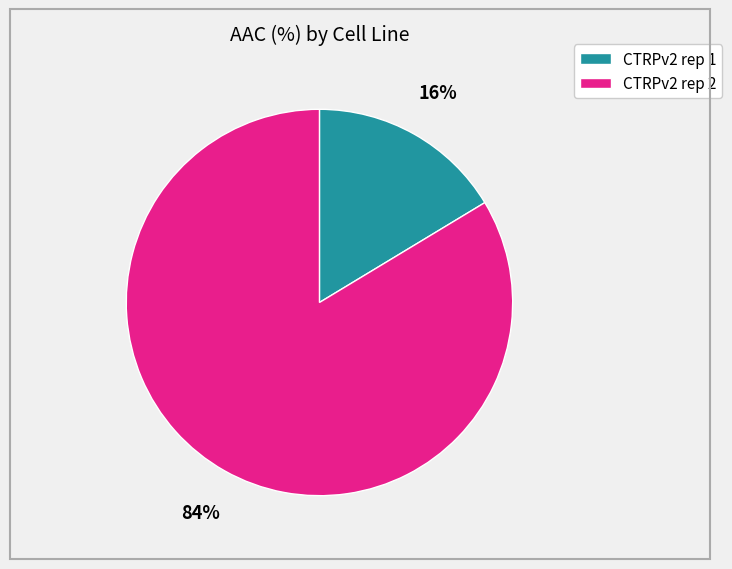

To the nearest percent, what is the combined percentage of CTRPv2 rep 2 and CTRPv2 rep 1?

100%